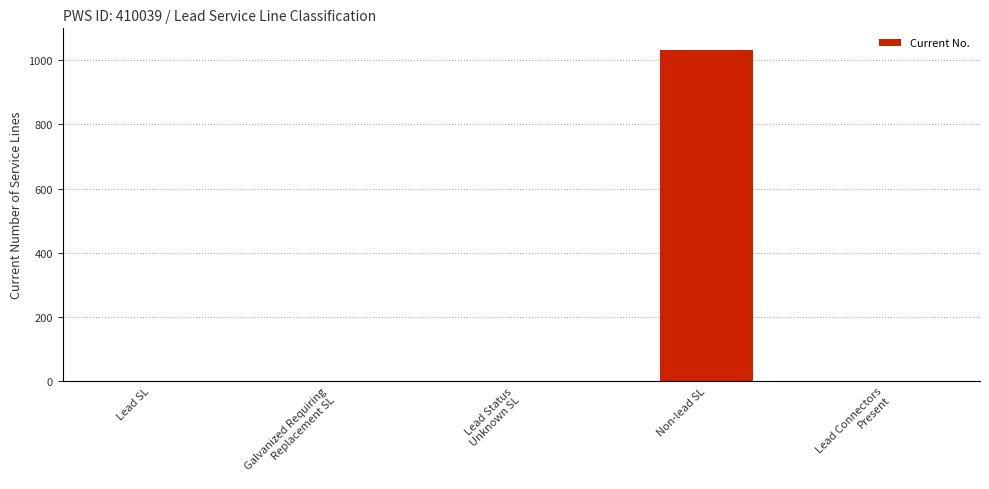

Reading left to right, extract all data points from this chart.

Lead SL=0	Galvanized Requiring
Replacement SL=0	Lead Status
Unknown SL=0	Non-lead SL=1032	Lead Connectors
Present=0